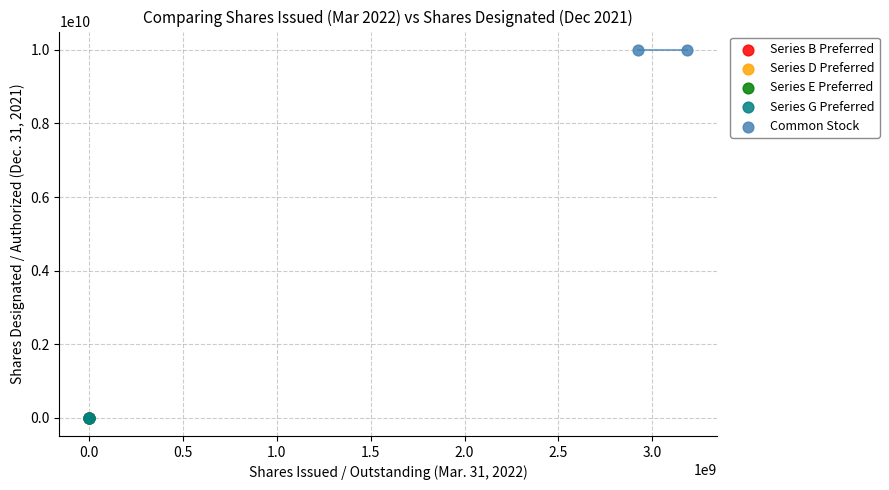

What are all the series names shown in the legend?

Series B Preferred, Series D Preferred, Series E Preferred, Series G Preferred, Common Stock